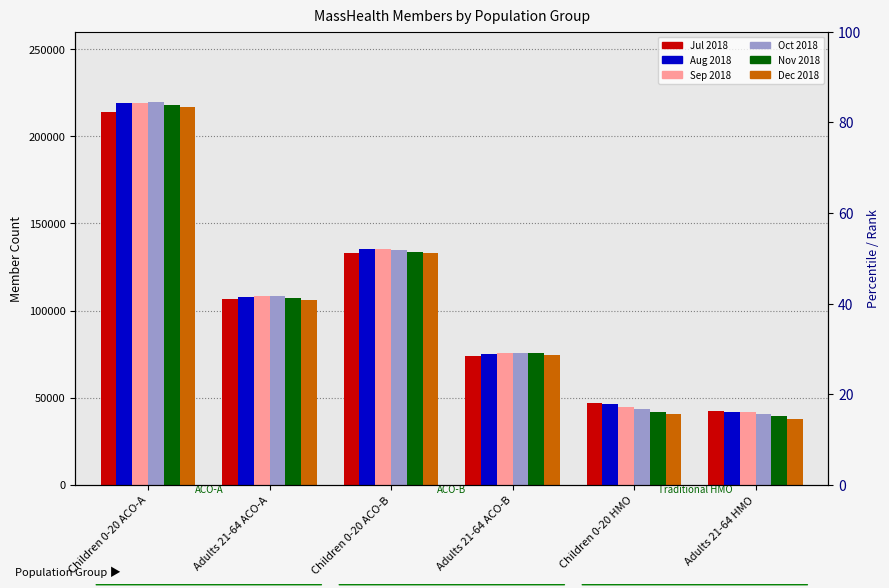

Which category has the lowest value in the Jul 2018 series?

Adults 21-64 HMO